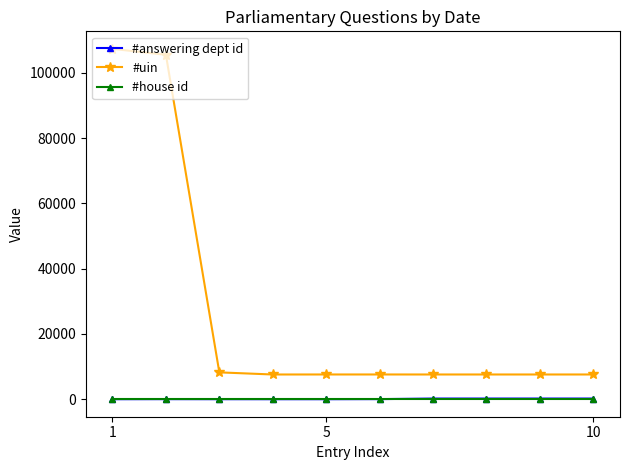

Which series has the largest range (max minus min)?

#uin